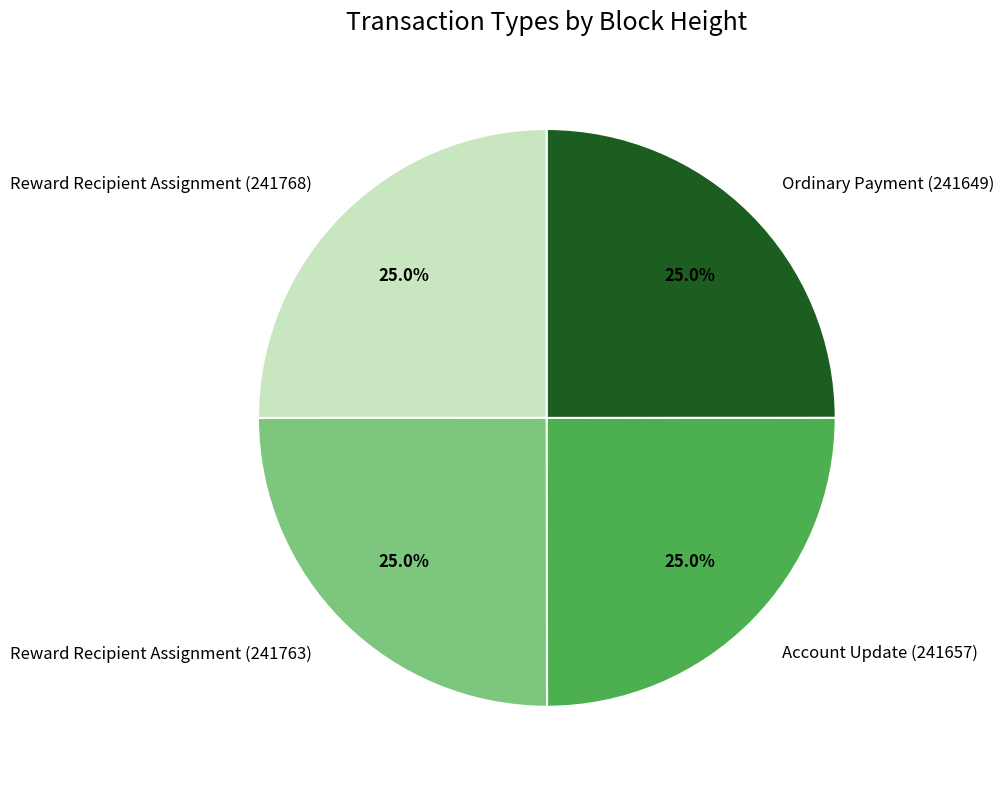

To the nearest percent, what portion does Ordinary Payment (241649) represent?

25%